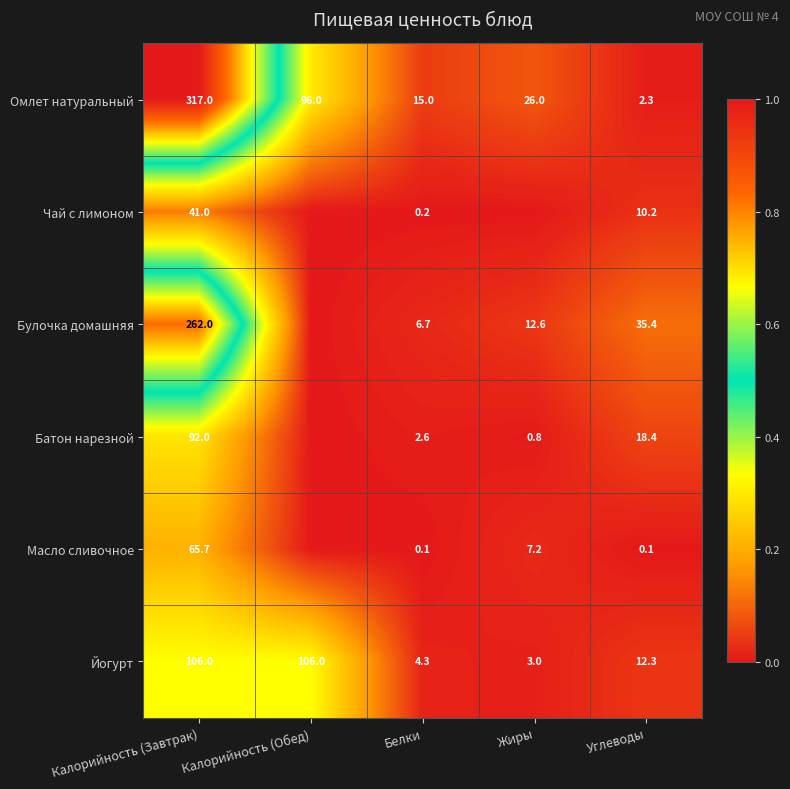

What is the sum of all Йогурт values?

231.6